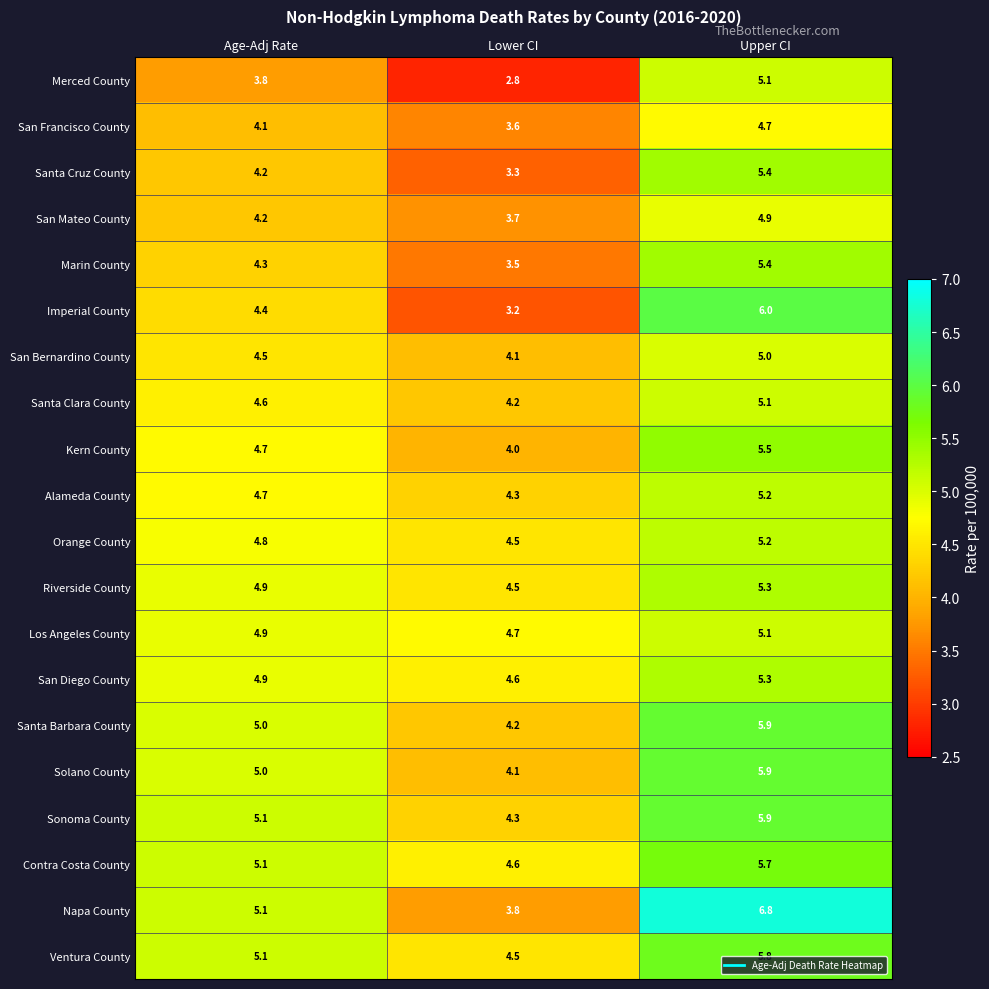

What is the greatest value displayed?

6.8